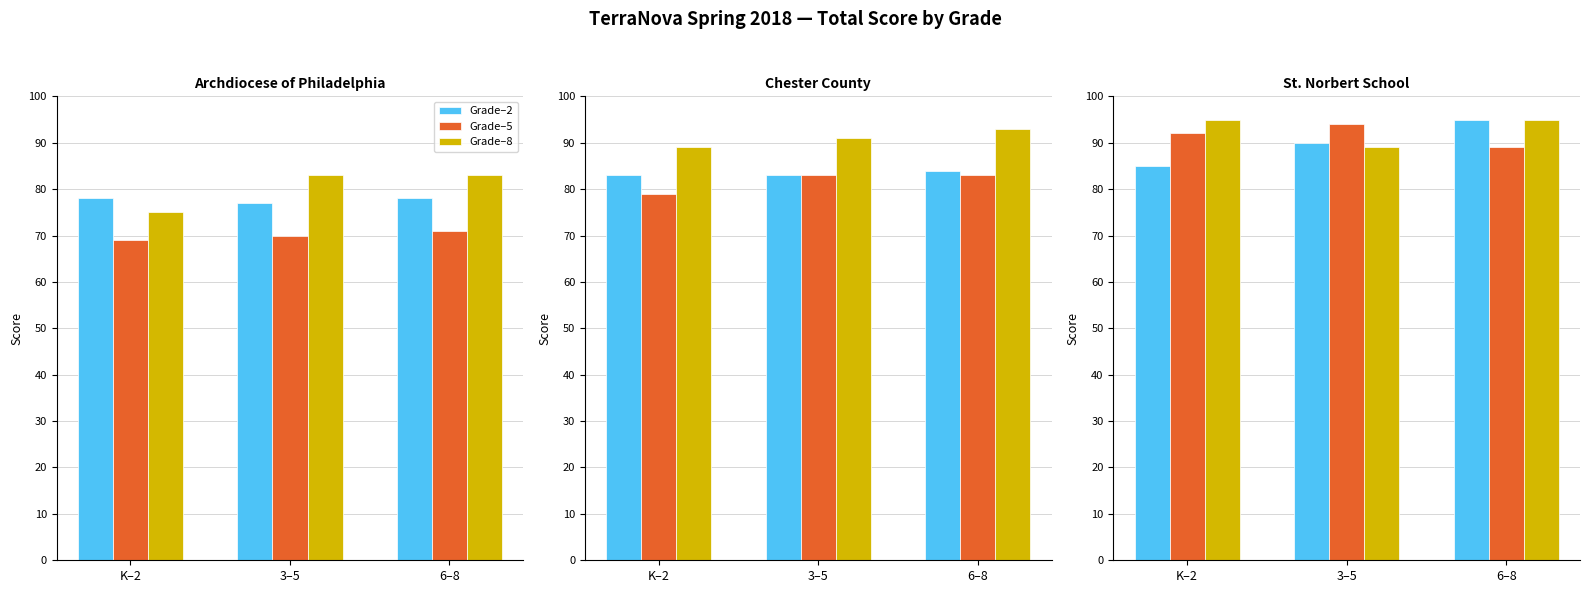

How many distinct data groups are displayed?

3